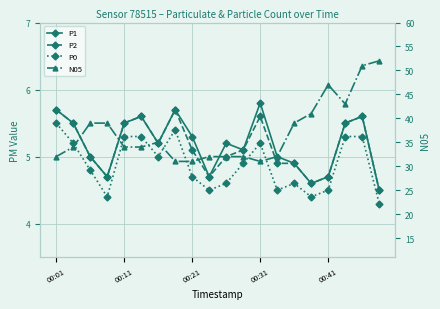

What is the average value of the P1 series?

5.2